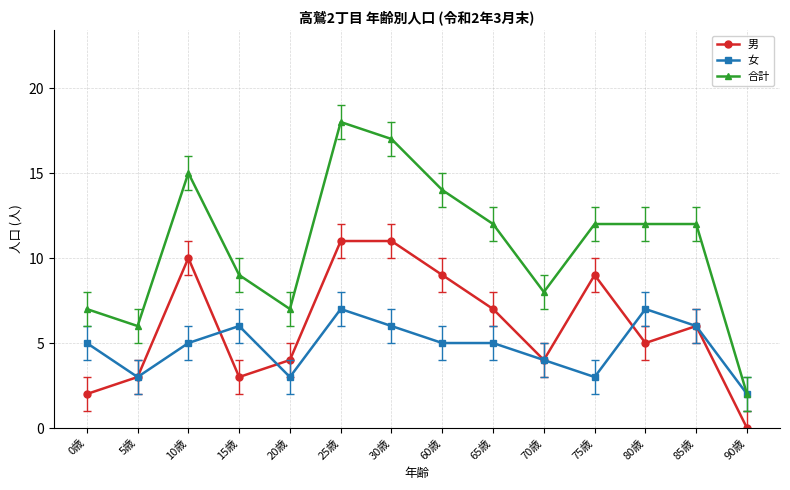

At which label does 男 first exceed 6?

10歳